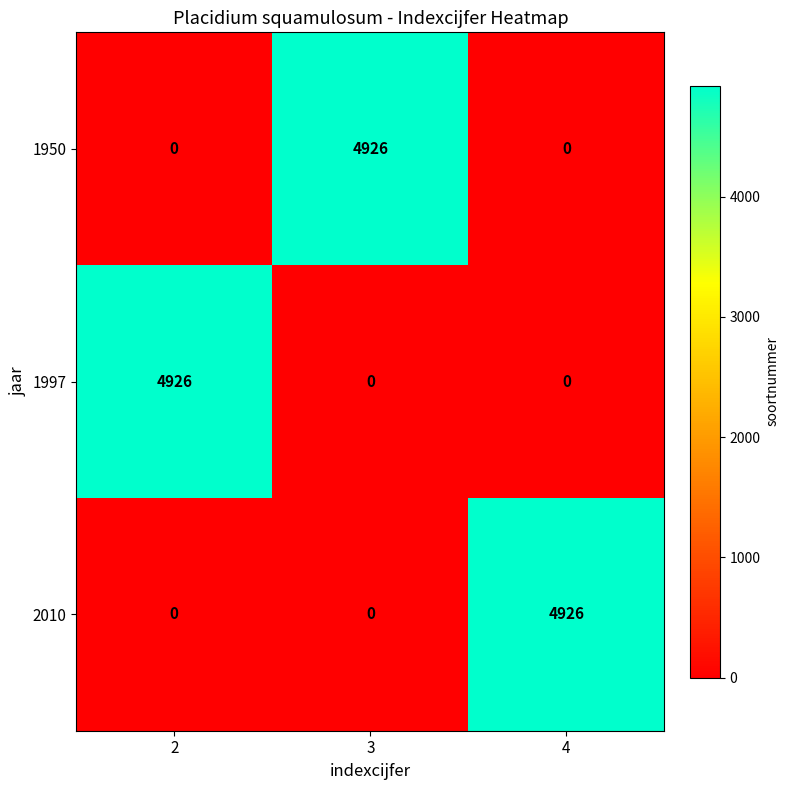

What is the total value across all series at 4?

4926